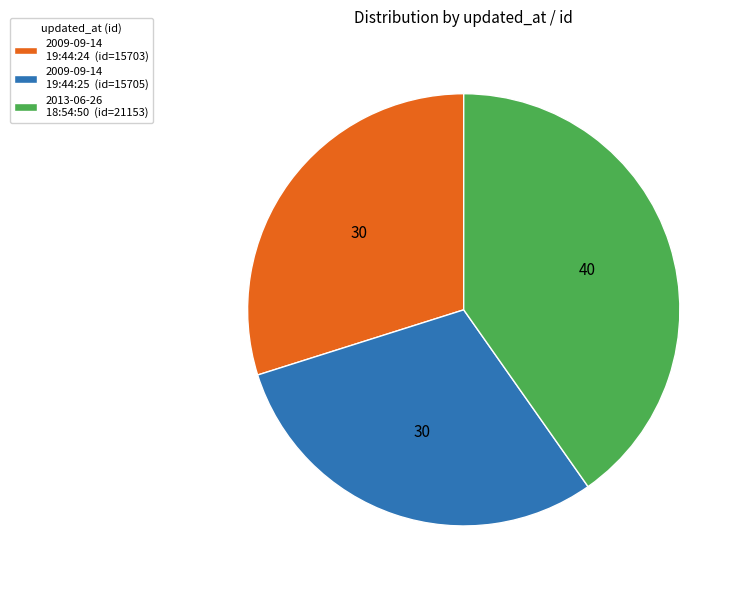

How many slices are in this pie chart?

3